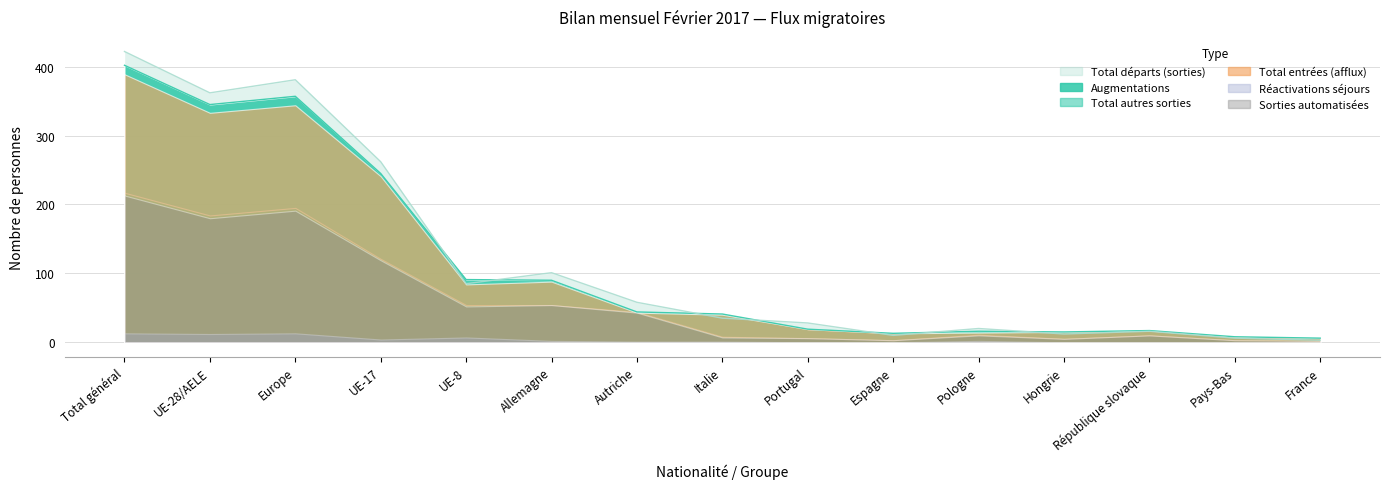

What is the label of the 11th point from the right?

UE-8